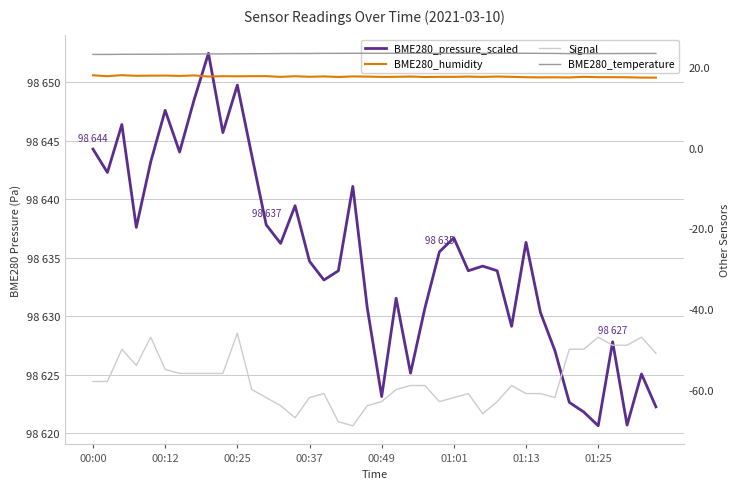

True or false: BME280_temperature and Signal cross at least once.

False